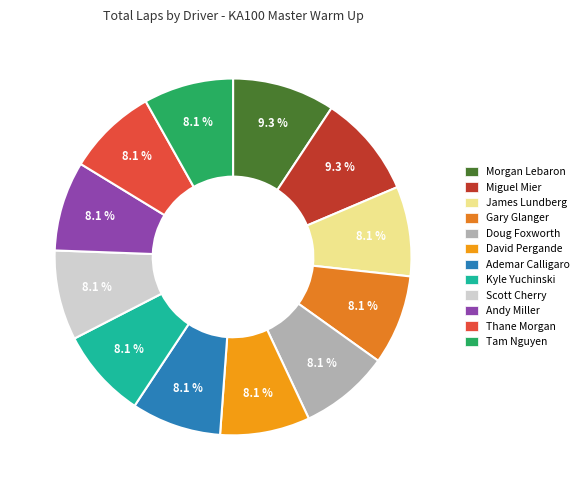

Count the number of slices in the pie.

12